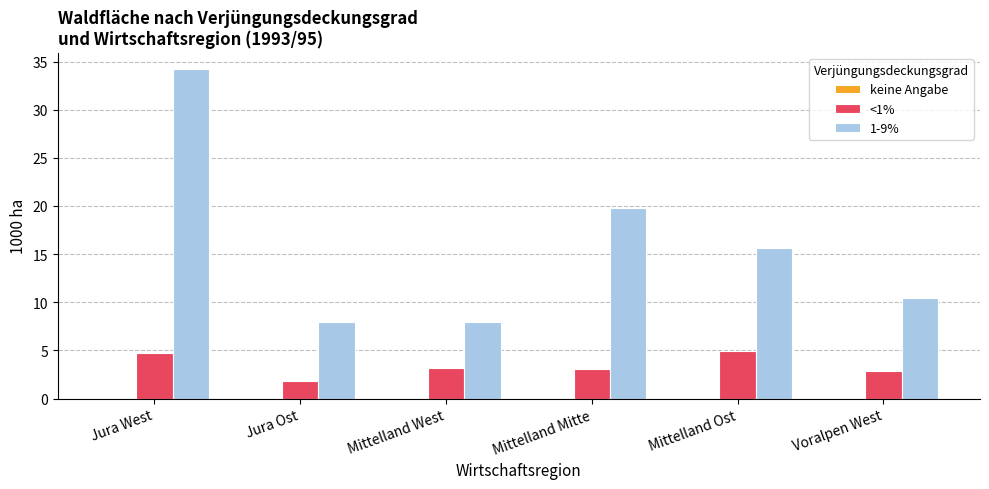

Count the number of categories in the chart.

6